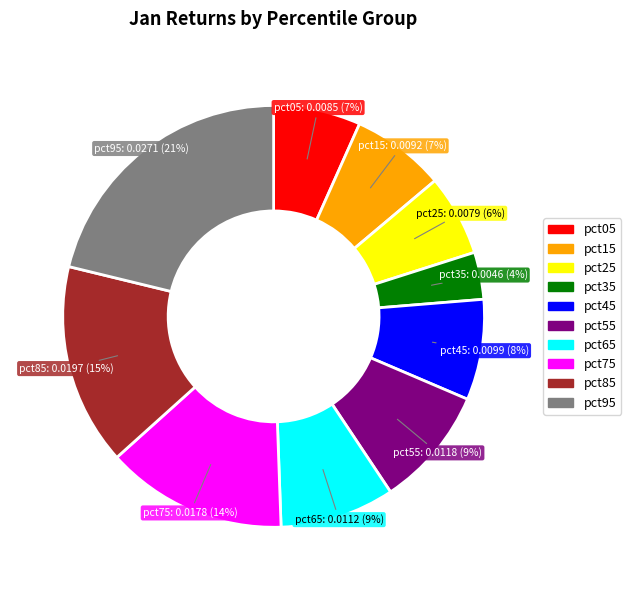

To the nearest percent, what is the combined percentage of pct45 and pct25?

14%